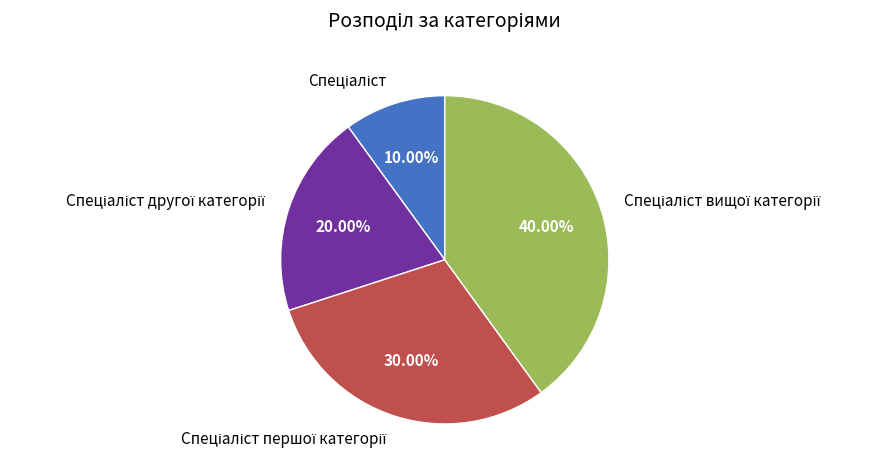

Is there a majority slice in this chart?

No